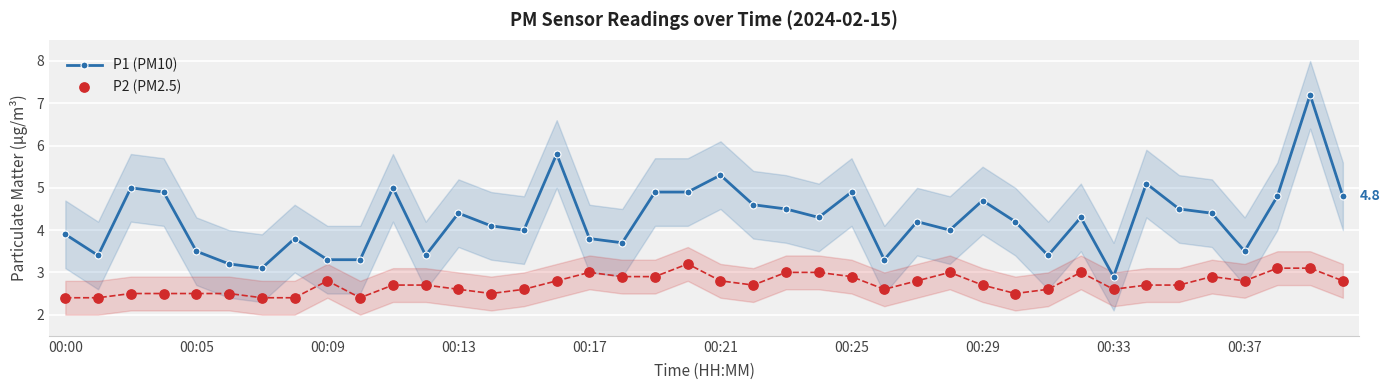

At how many categories does at least one series exceed 5?

4